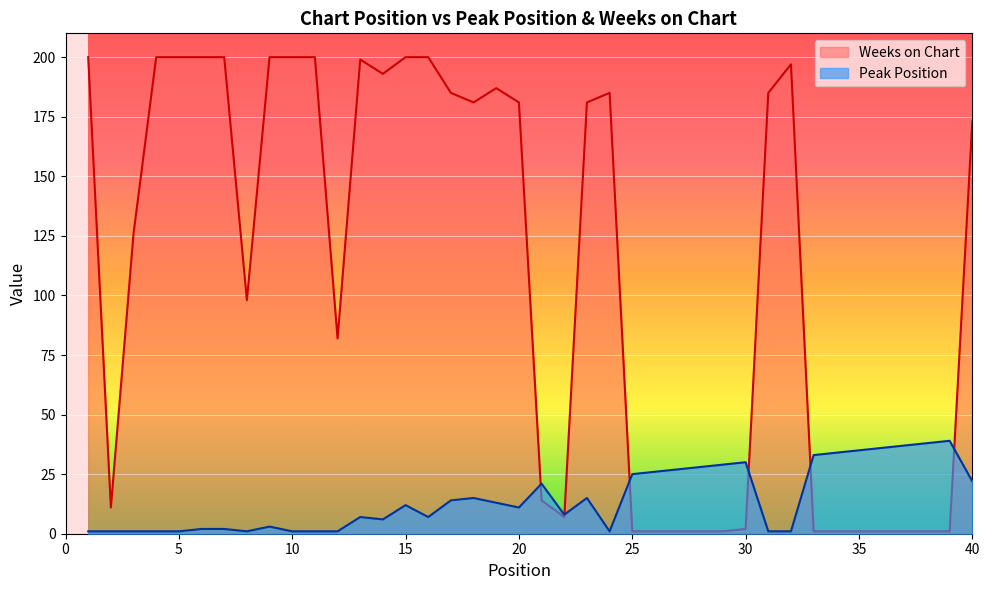

Which series has the largest range (max minus min)?

Weeks on Chart